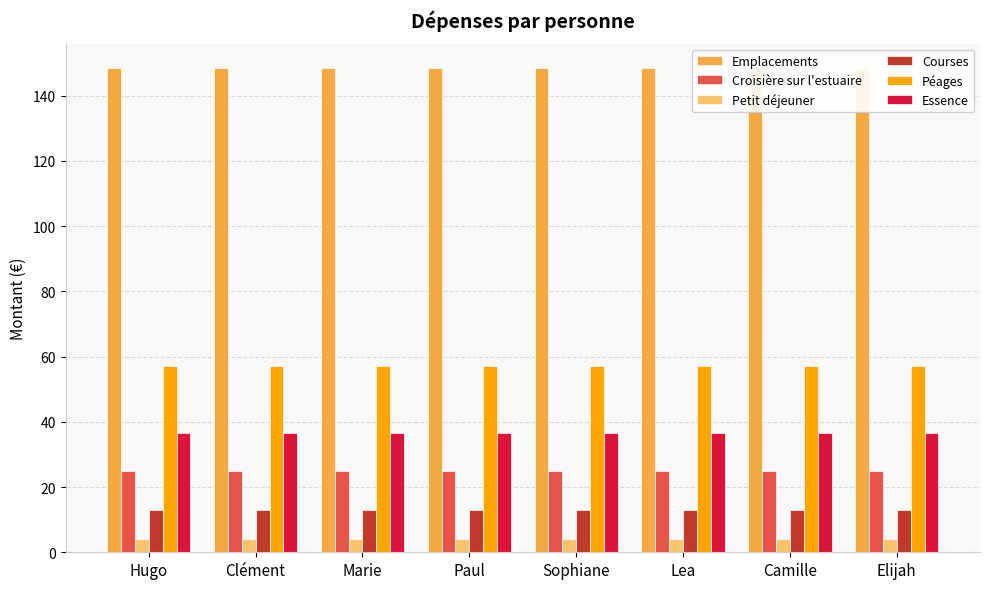

Reading left to right, list all the values displayed in this chart.

Emplacements: 148.6	148.6	148.6	148.6	148.6	148.6	148.6	148.6
Croisière sur l'estuaire: 25.0	25.0	25.0	25.0	25.0	25.0	25.0	25.0
Petit déjeuner: 4.0	4.0	4.0	4.0	4.0	4.0	4.0	4.0
Courses: 13.1	13.1	13.1	13.1	13.1	13.1	13.1	13.1
Péages: 57.2	57.2	57.2	57.2	57.2	57.2	57.2	57.2
Essence: 36.5	36.5	36.5	36.5	36.5	36.5	36.5	36.5